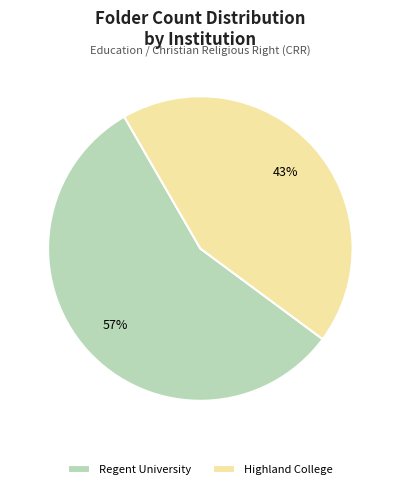

What is the ratio of the value at Regent University to the value at Highland College?

1.3